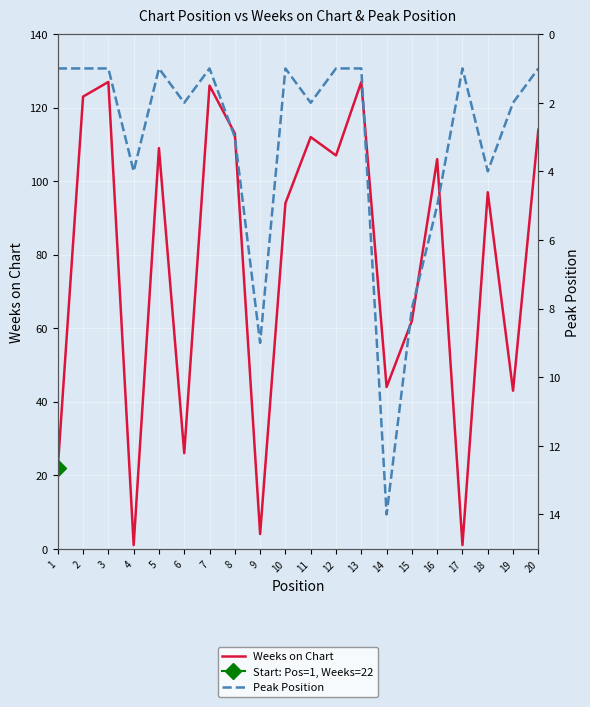

What is the difference between the Weeks on Chart values at 5 and 1?

87